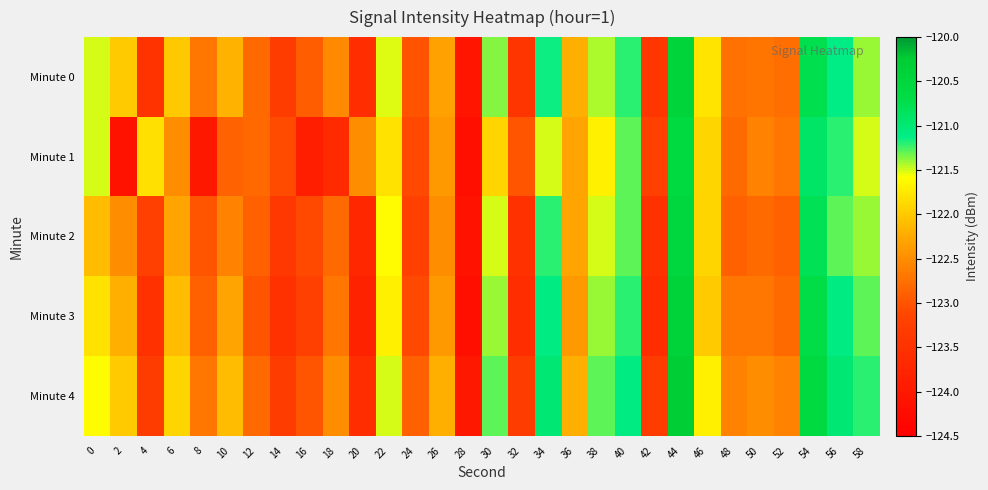

How many series are shown in this chart?

5